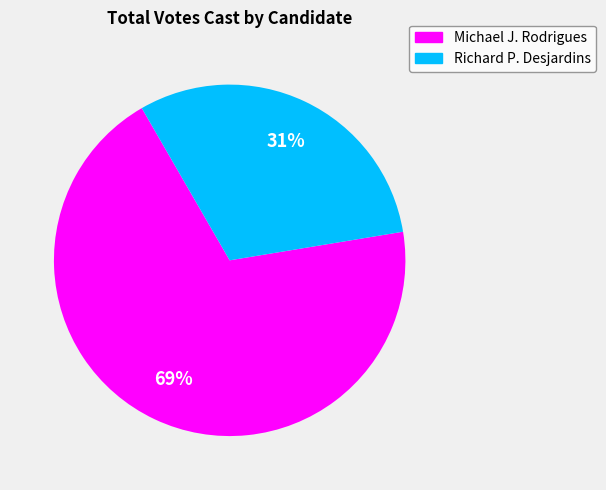

Does any single category account for the majority?

Yes